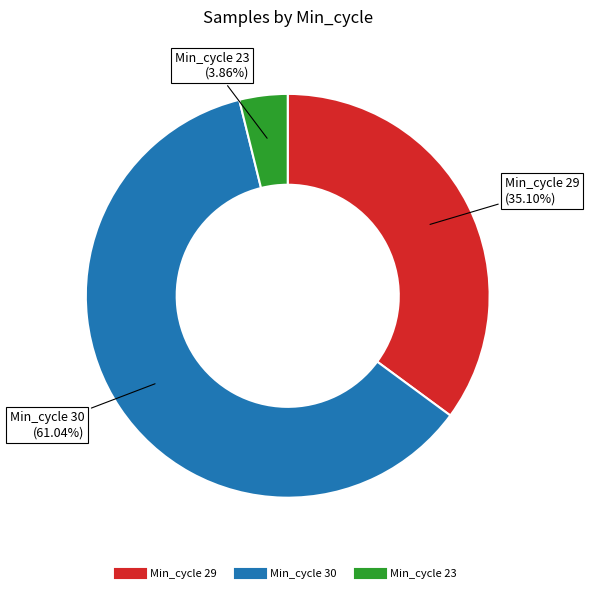

Count the number of slices in the pie.

3